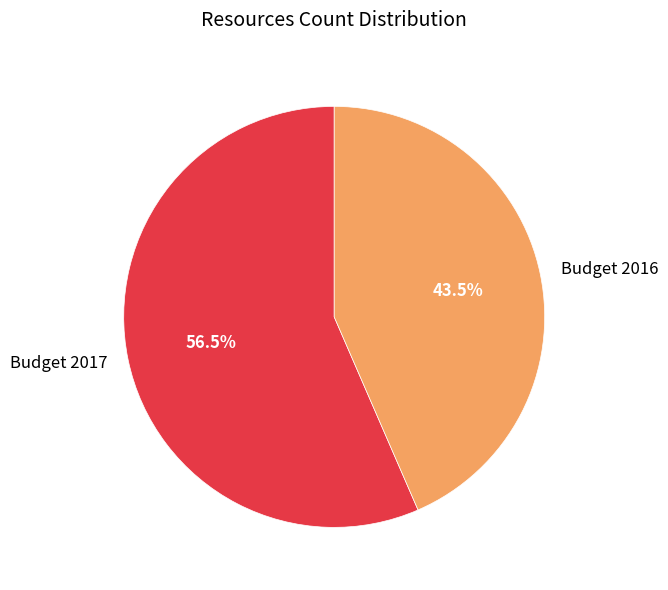

Which category has the smallest portion of the pie?

Budget 2016